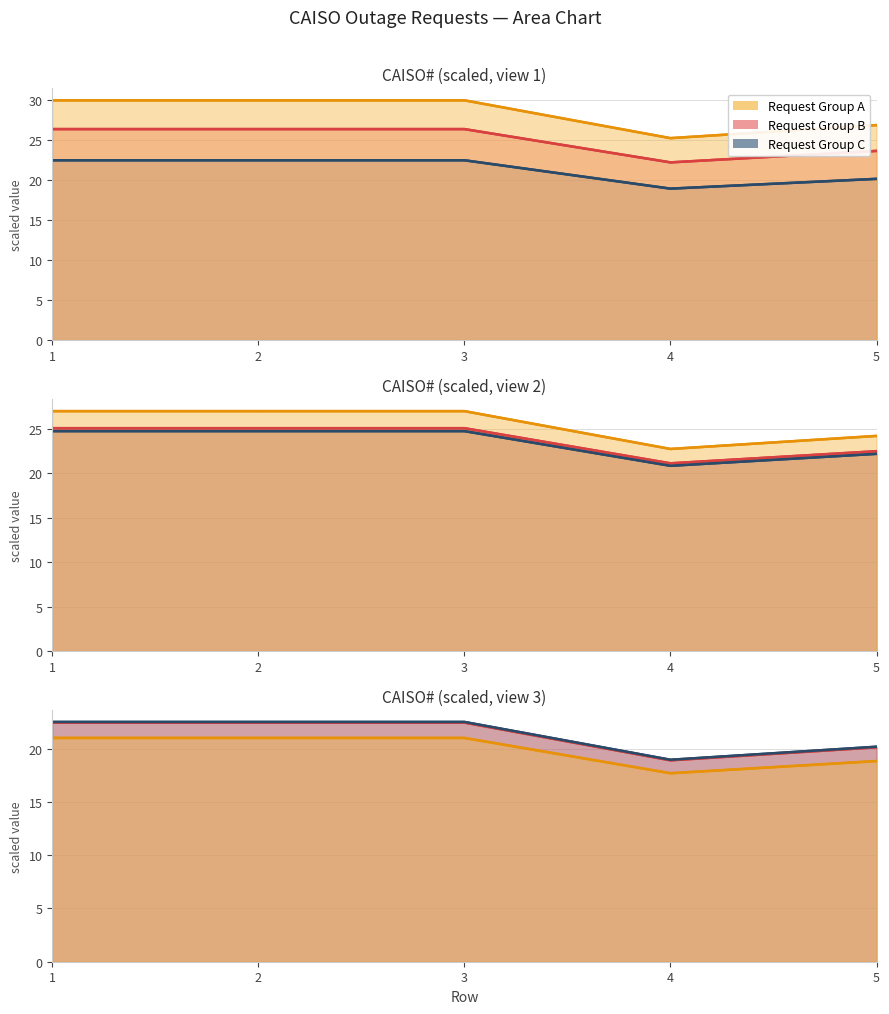

True or false: Request Group B and Request Group C cross at least once.

False